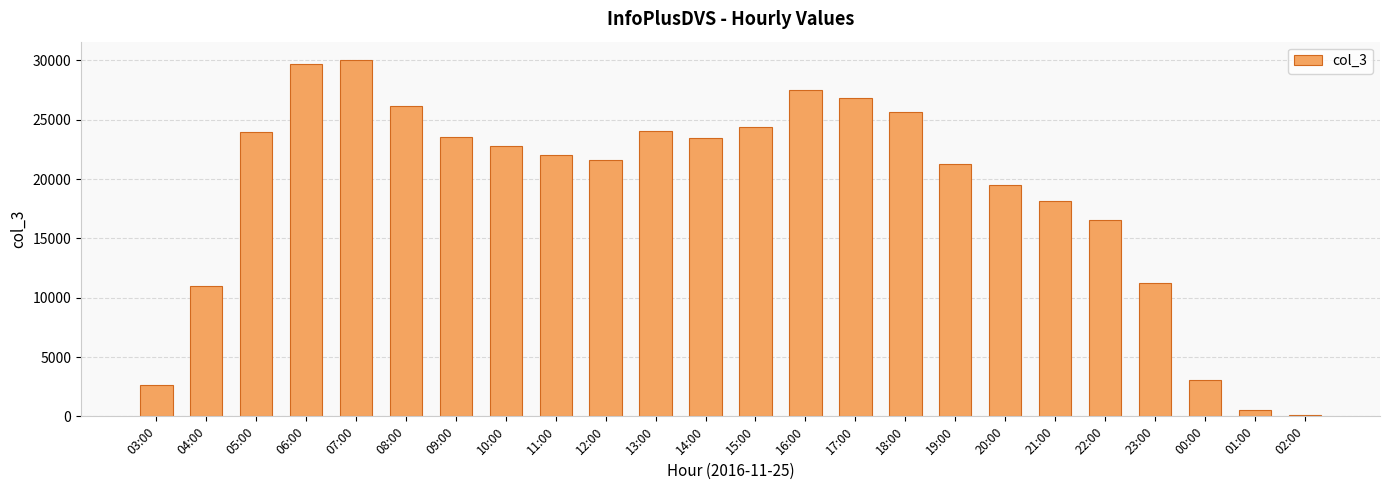

Between 06:00 and 10:00, which is larger?

06:00